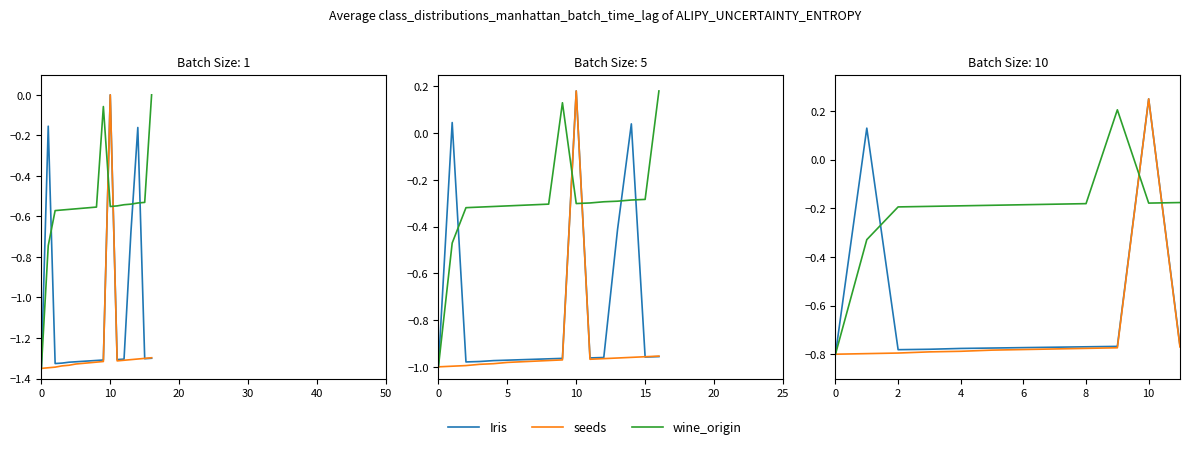

Rank the series by their maximum value, from lowest to highest.

Iris, seeds, wine_origin